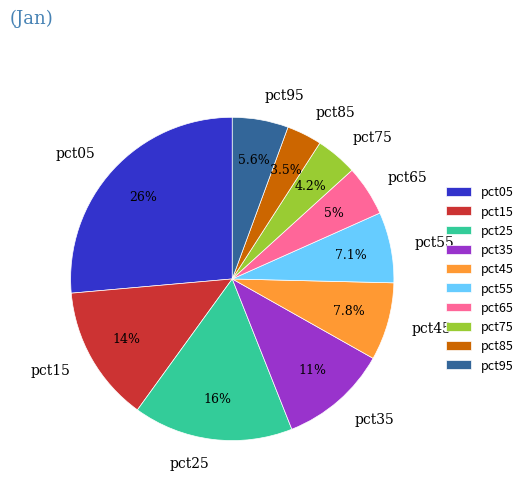

To the nearest percent, what is the difference between the largest and smallest slice percentages?

23%